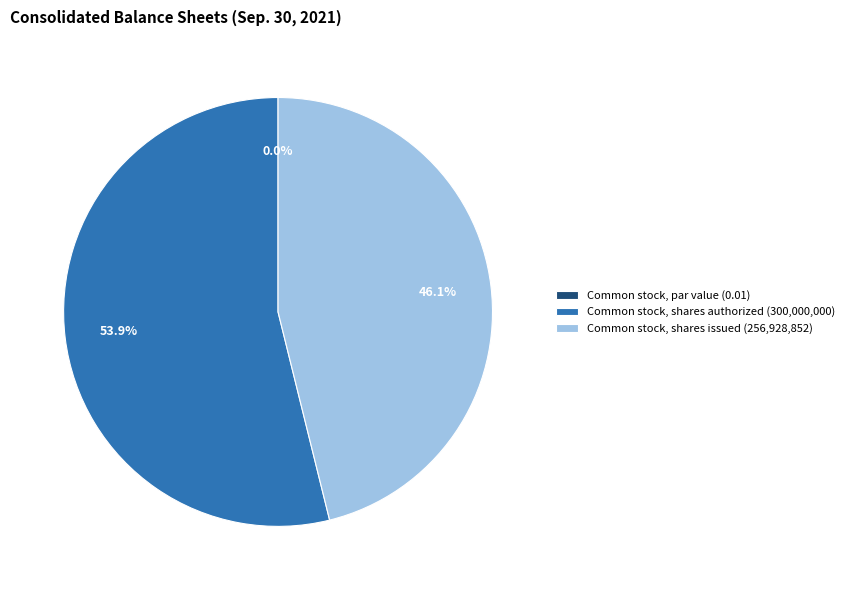

To the nearest percent, what is the difference between the Common stock, shares issued and Common stock, par value slice percentages?

46%